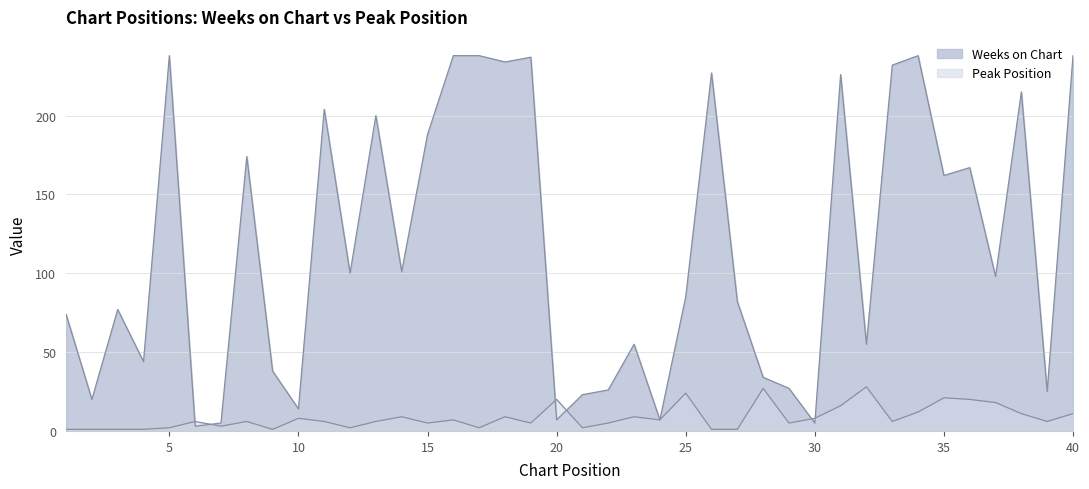

What is the value of the Weeks on Chart point at the 33rd from the left?

232